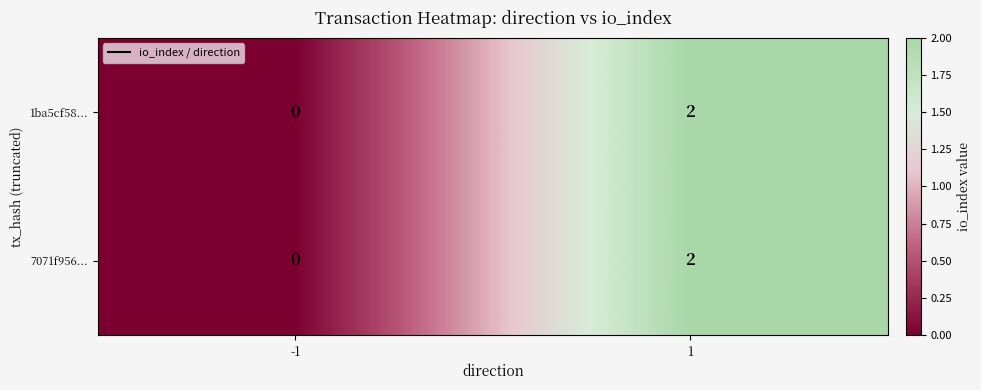

How many values in the 7071f956... series are below 2?

1